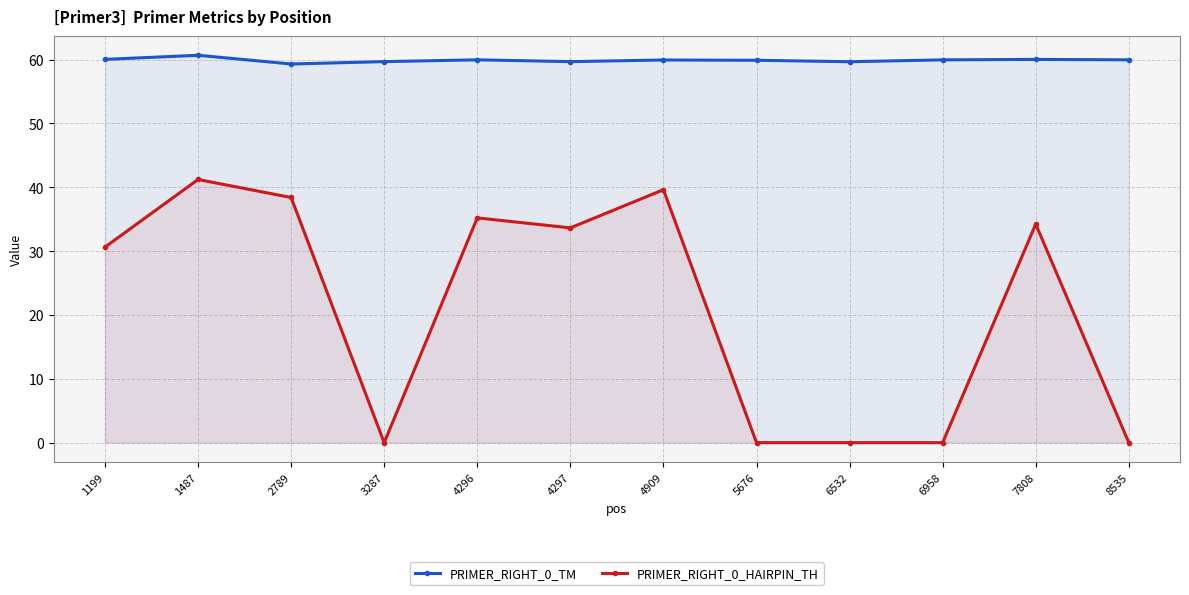

True or false: PRIMER_RIGHT_0_HAIRPIN_TH and PRIMER_RIGHT_0_TM intersect in this chart.

False